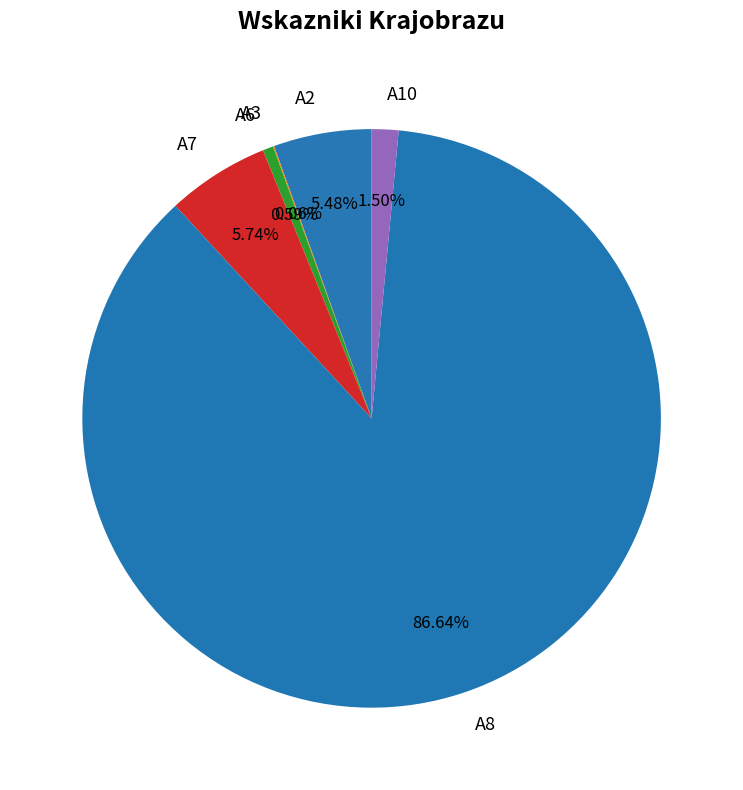

Which category has the biggest portion of the pie?

A8